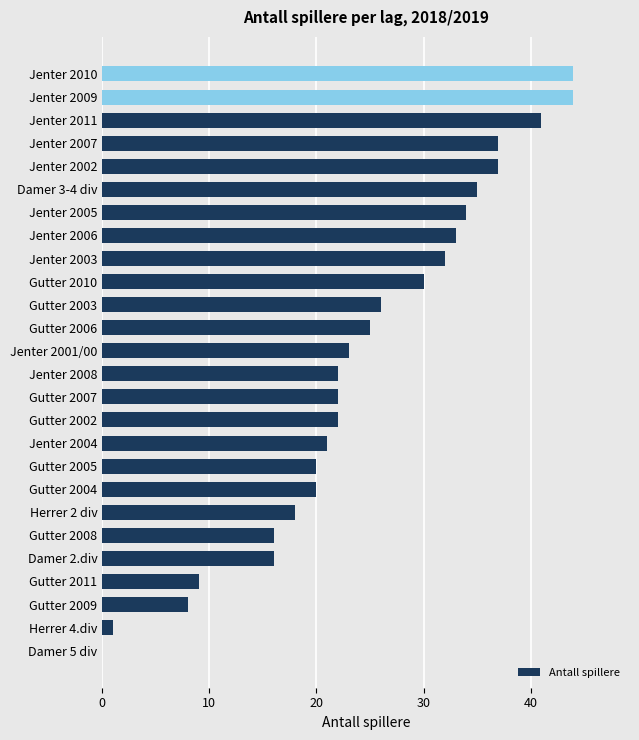

Which has a higher value, Gutter 2007 or Gutter 2004?

Gutter 2007